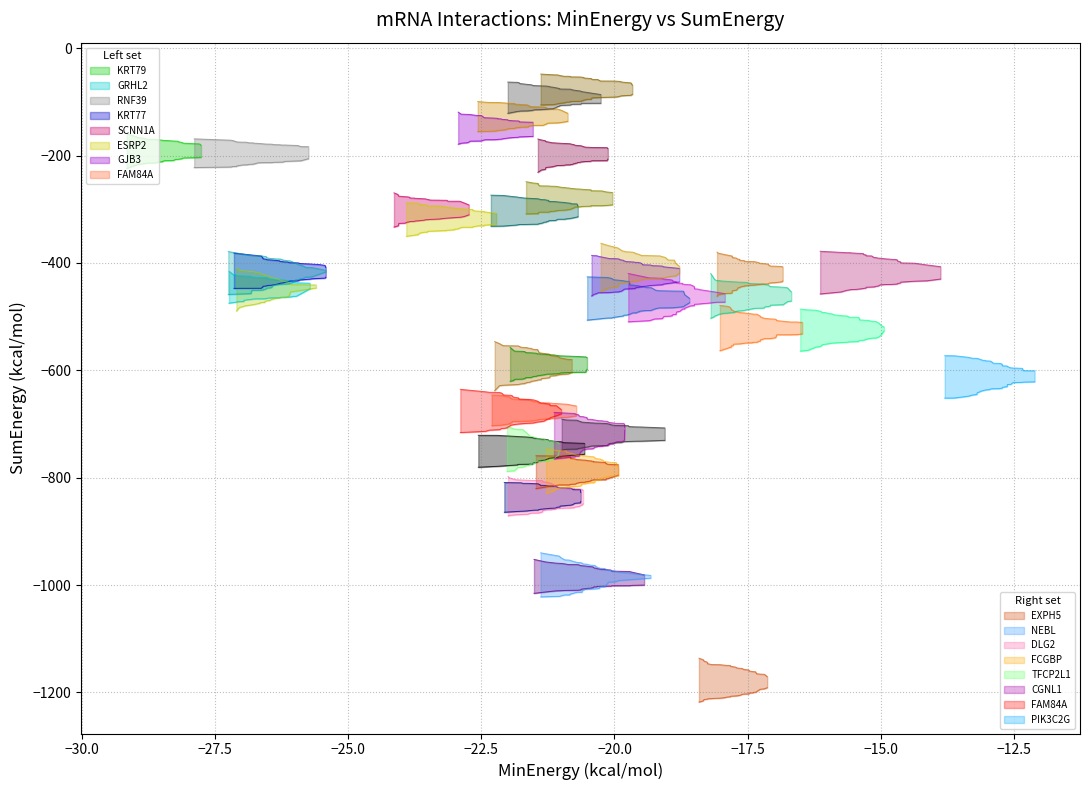

The Left_MinEnergy series shows -22.2 at 6. True or false?

True